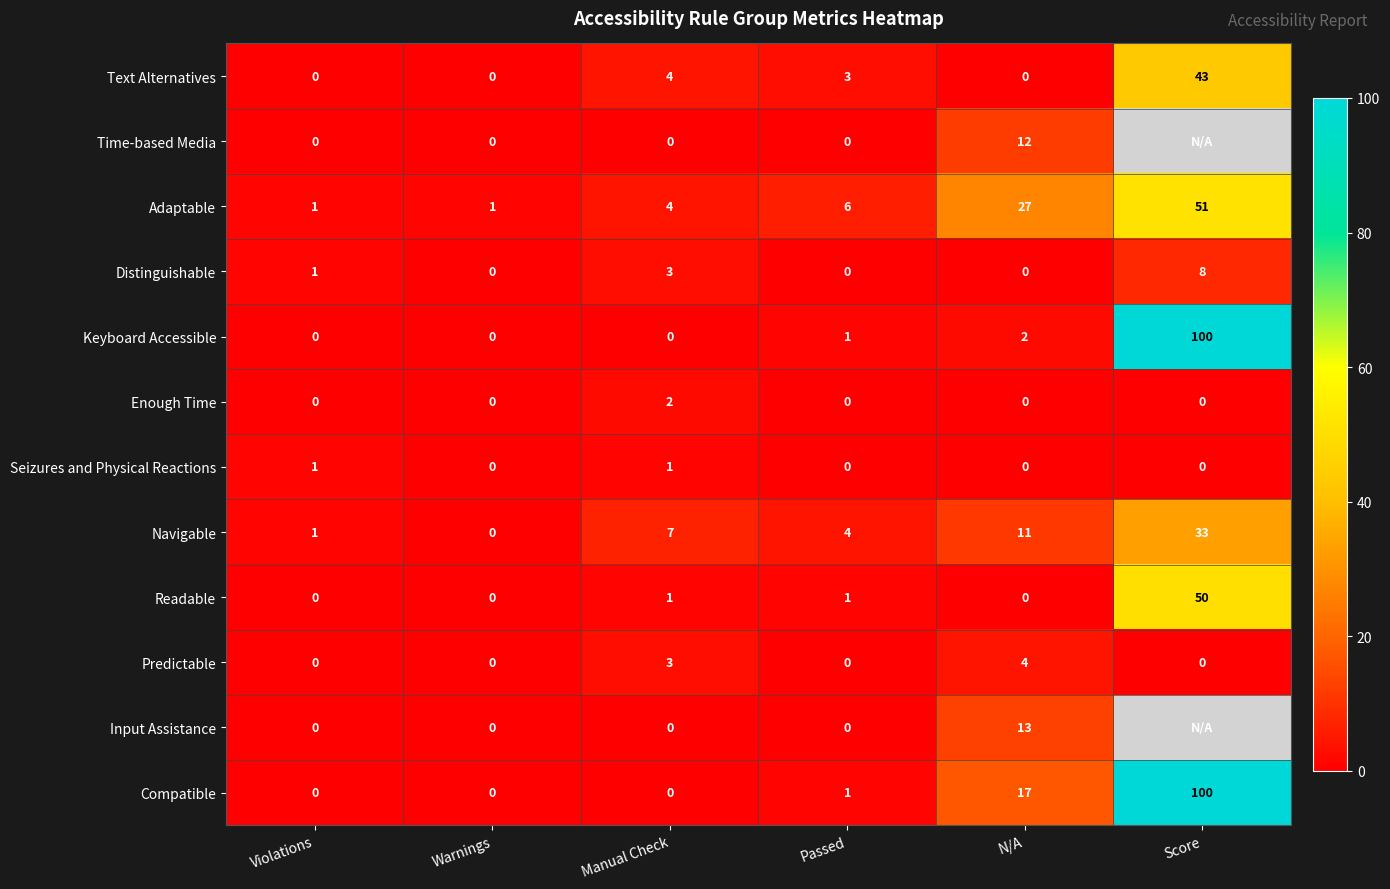

Which series changed the most between Warnings and Manual Check?

Navigable